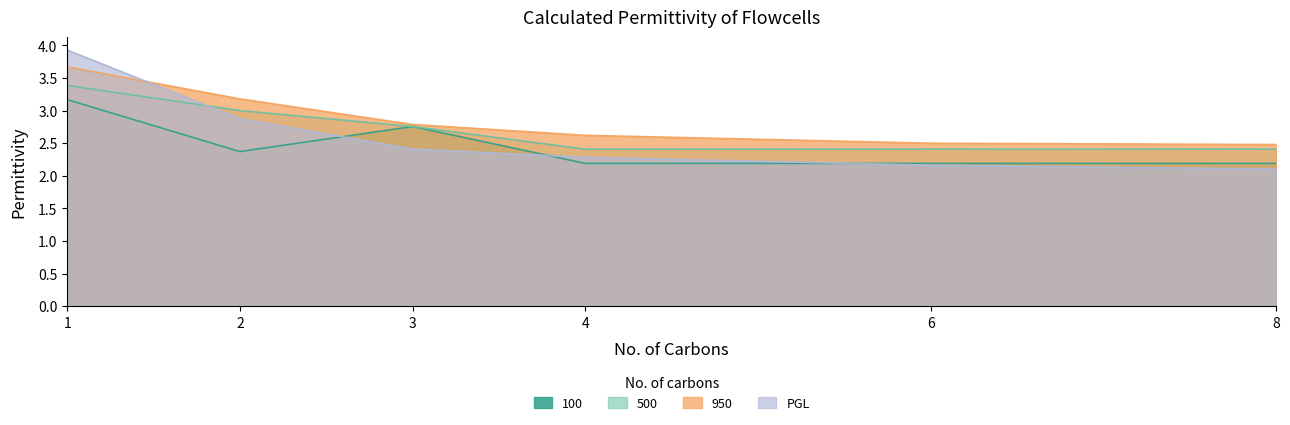

What is the difference between the 950 values at 4 and 2?

0.6